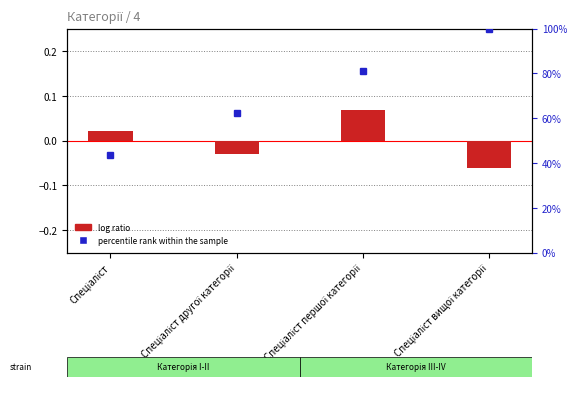

What is the difference between the maximum and minimum values in the log ratio series?

0.1